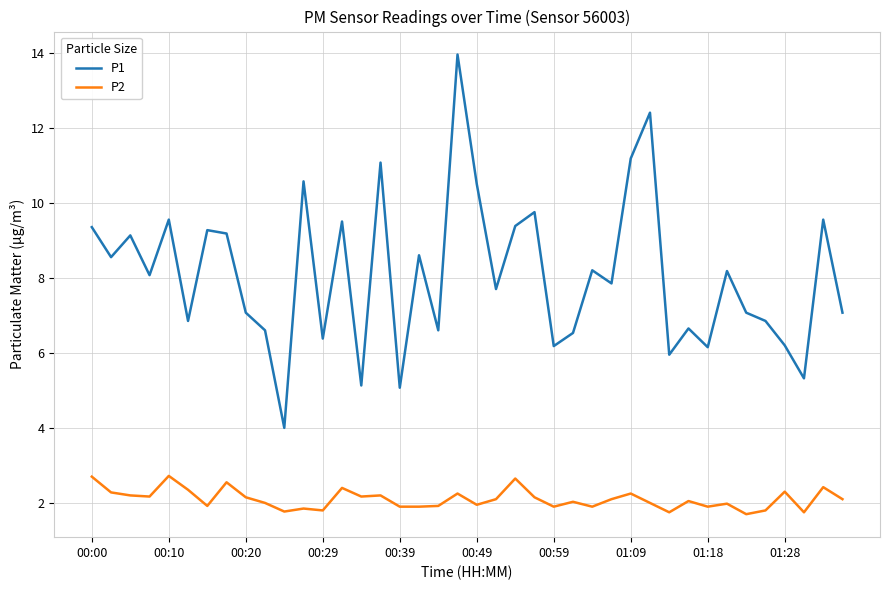

Which series has the widest spread of values?

P1